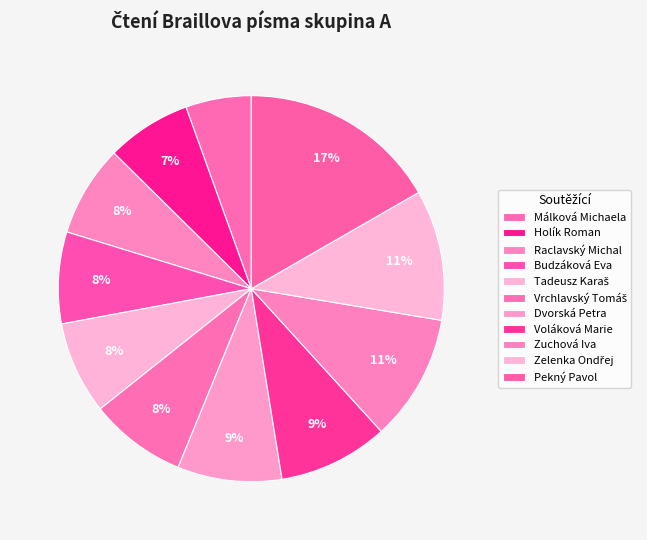

Between Dvorská Petra and Tadeusz Karaš, which is larger?

Dvorská Petra